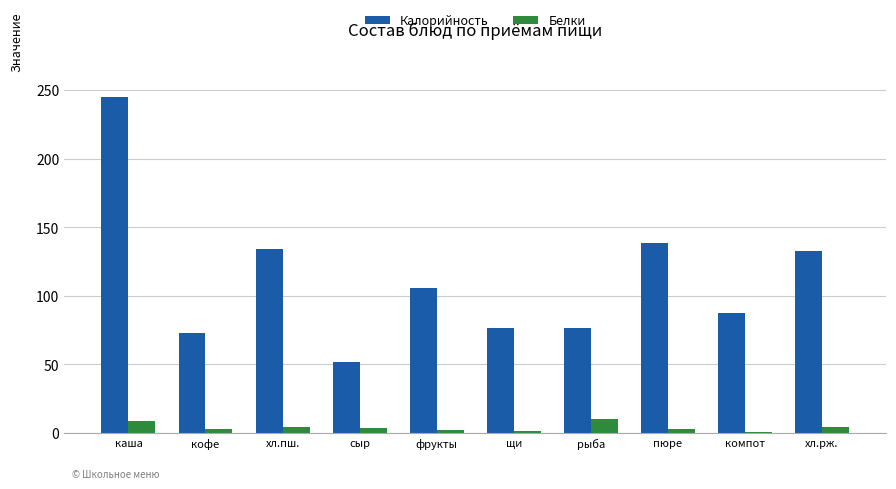

What is the sum of the Калорийность values at компот and кофе?

160.7